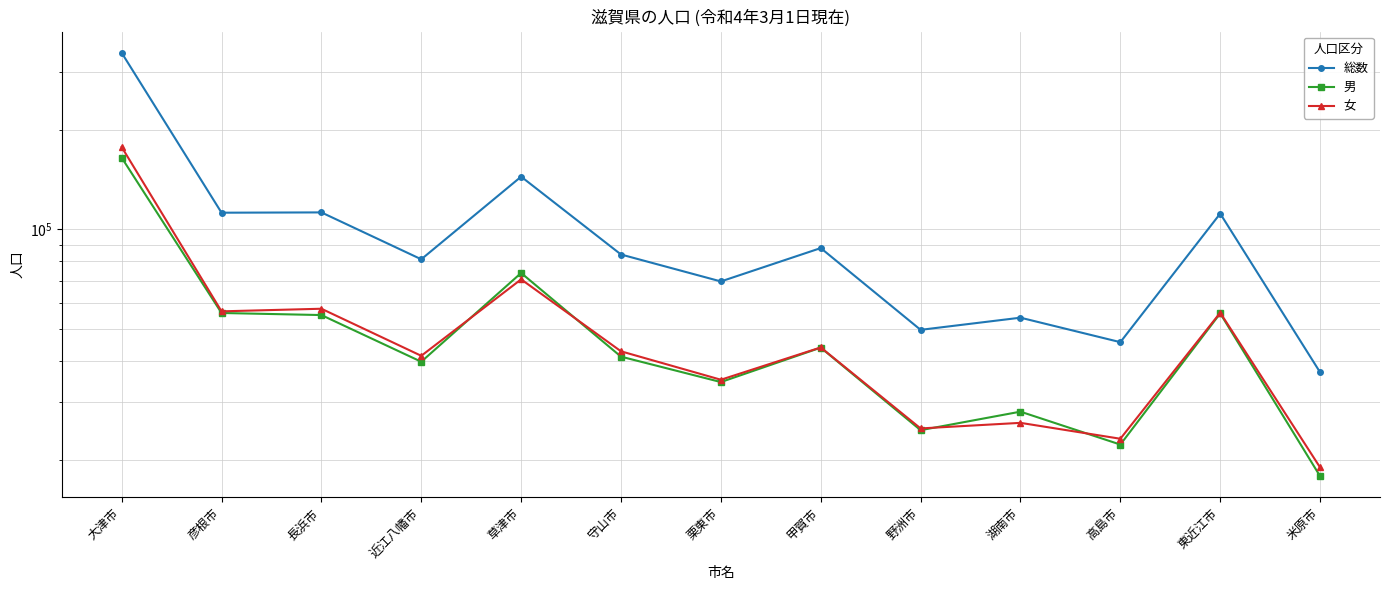

Is it true that 総数 equals 112625 at 長浜市?

True